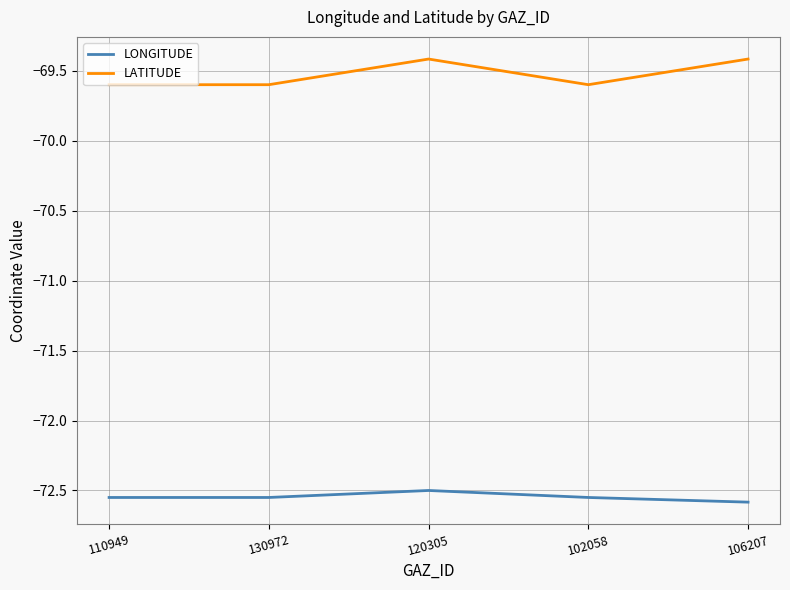

What is the minimum value for LATITUDE?

-69.6